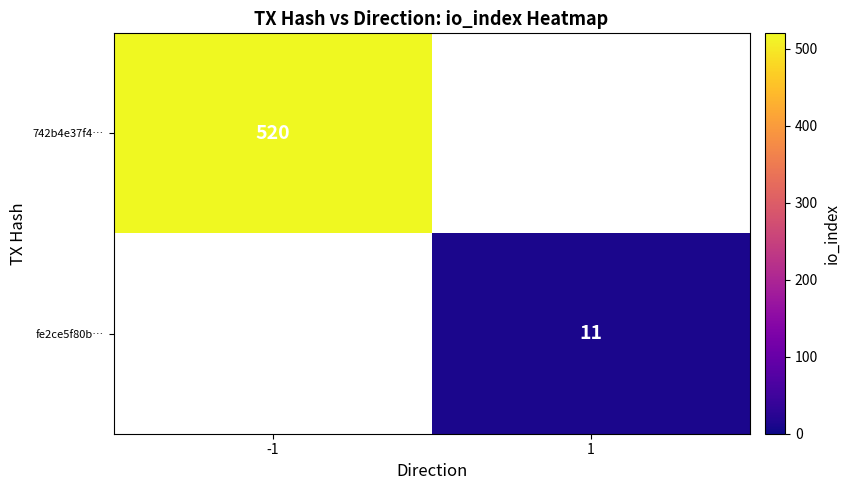

Is the value of 742b4e37f4… at -1 greater than the value of fe2ce5f80b… at 1?

Yes